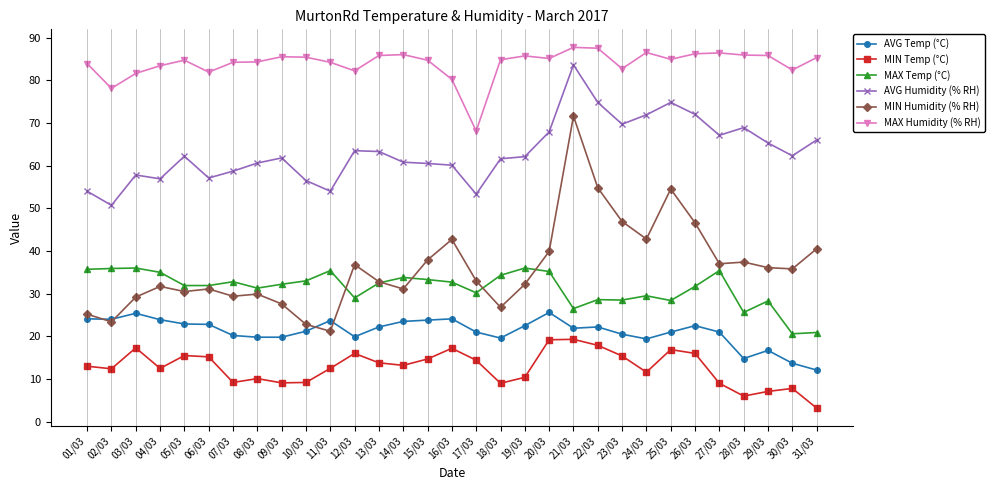

The MAX Temp (°C) series shows 48.7 at 14/03. True or false?

False